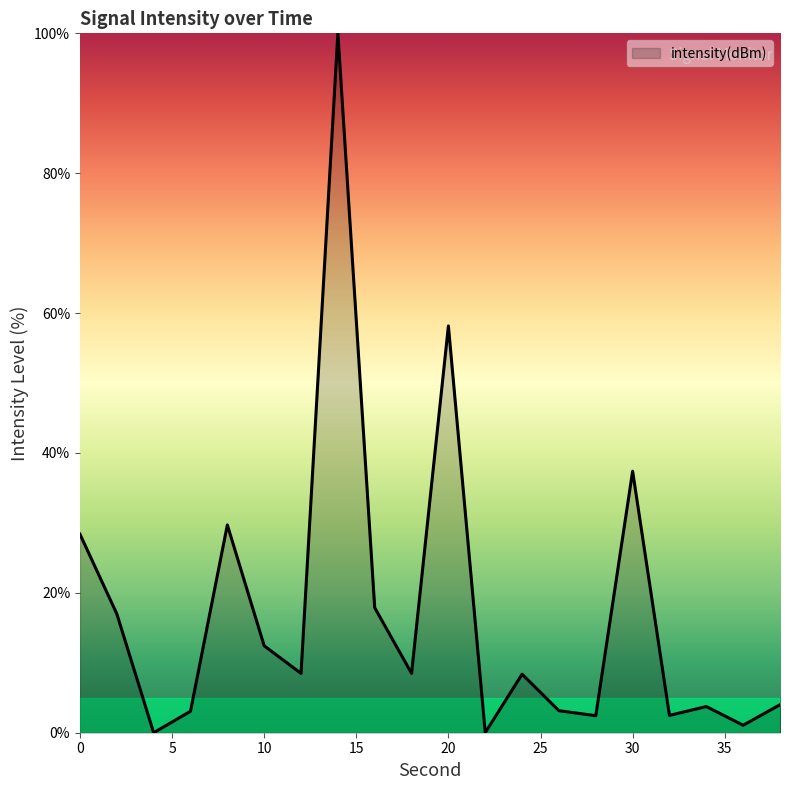

What is the maximum value shown in the chart?

100.0